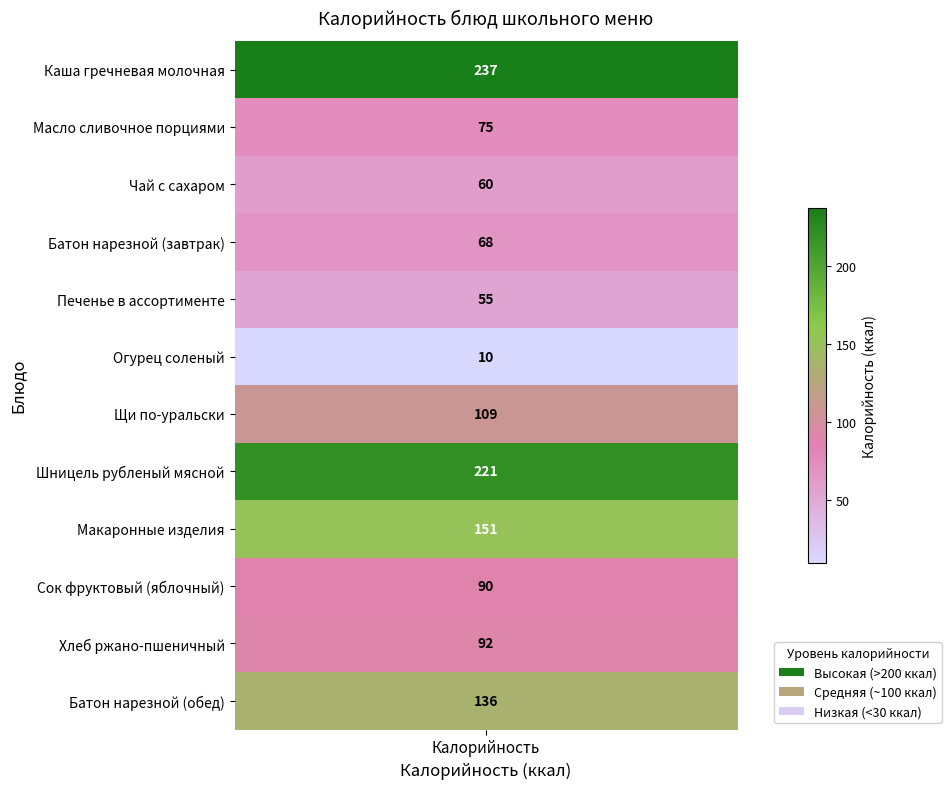

What is the maximum value shown in the chart?

237